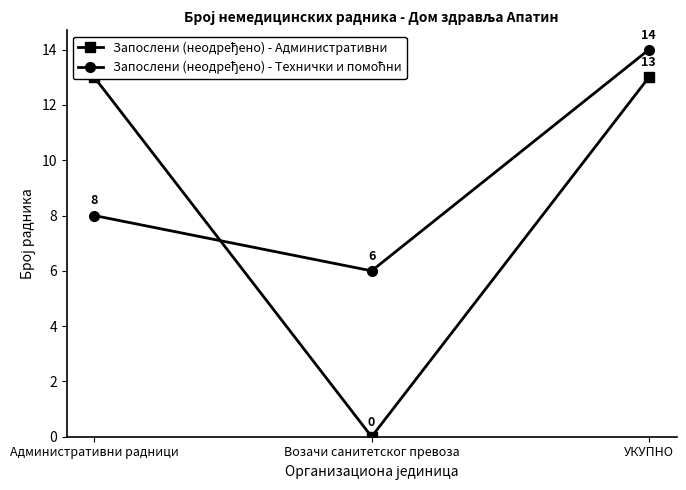

True or false: Запослени (неодређено) - Административни has a value of 19 at УКУПНО.

False